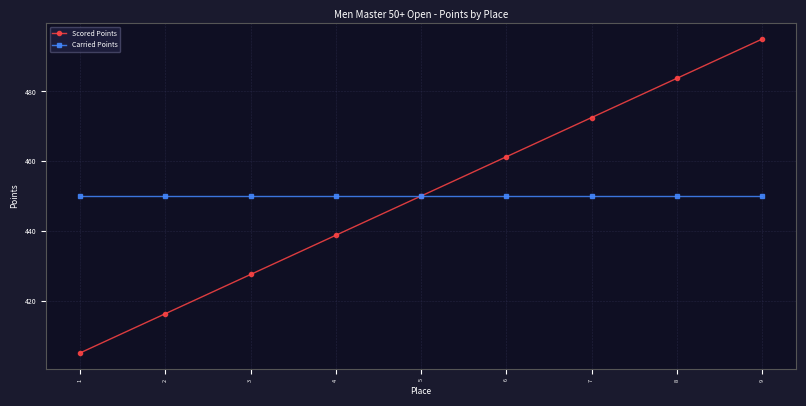

True or false: Scored Points has a value of 833.2 at 9.

False